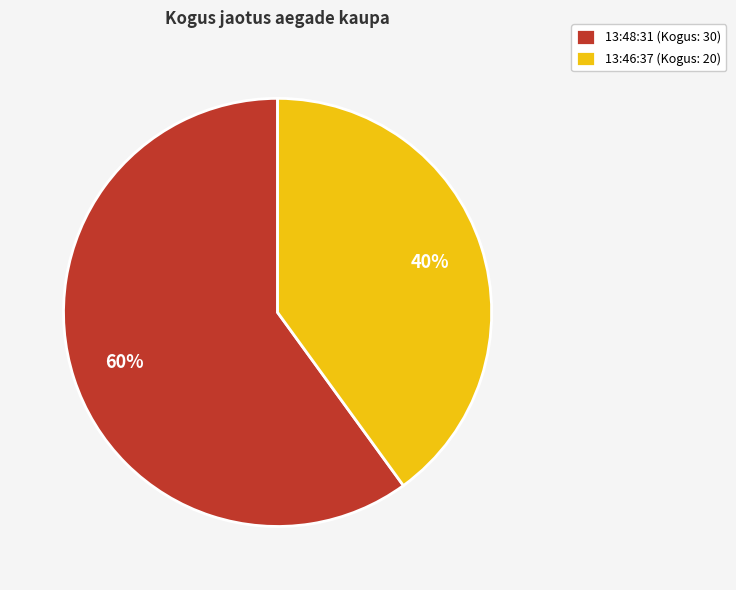

What is the largest slice in the pie chart?

13:48:31